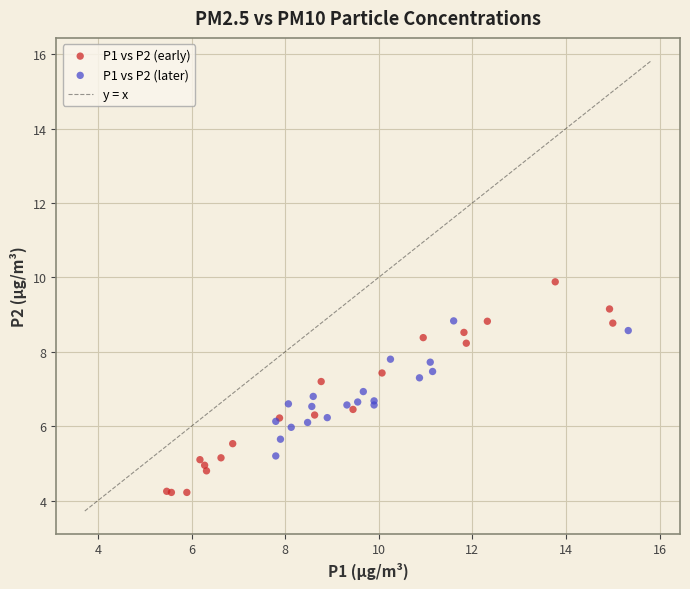

Which series reaches the minimum Y coordinate?

P1 vs P2 (early)